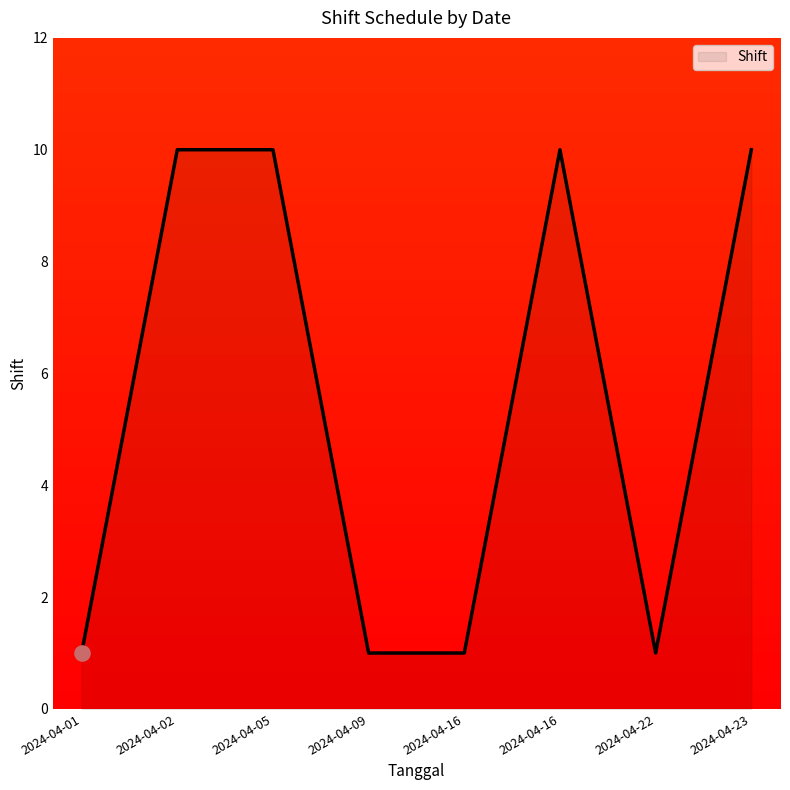

What is the ratio of the value at 2024-04-22 to the value at 2024-04-09?

1.0